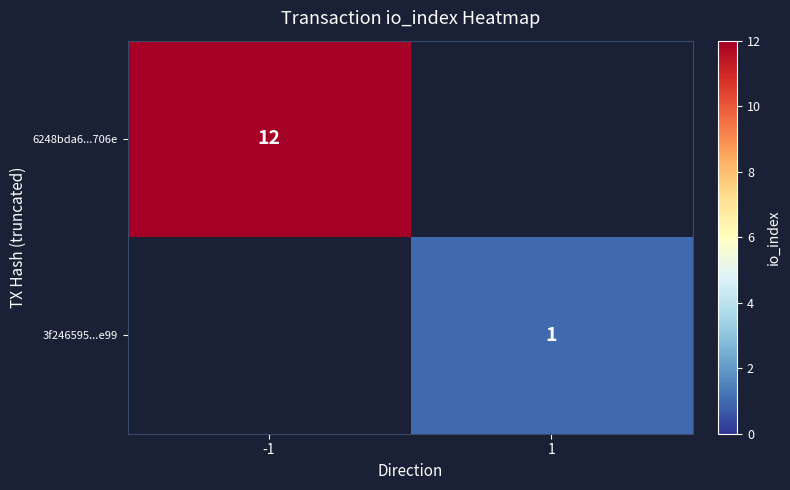

Is it true that 6248bda6...706e equals 3 at -1?

False